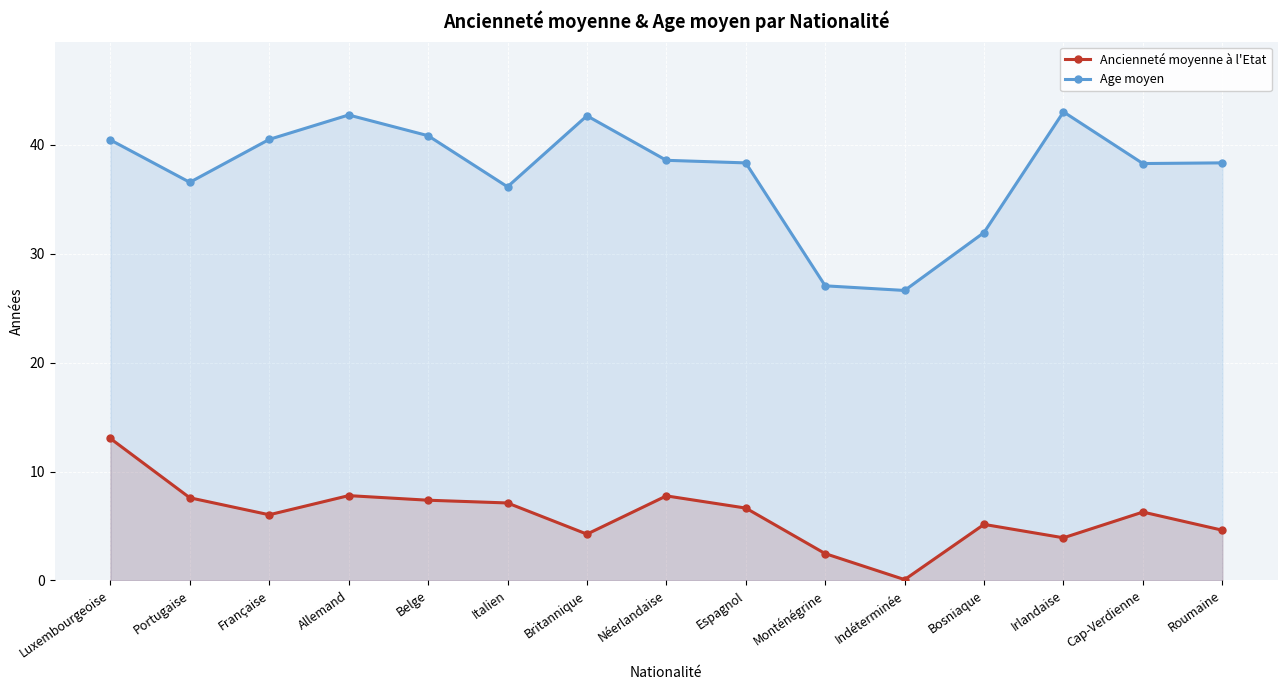

Which series changed the most between Irlandaise and Roumaine?

Age moyen